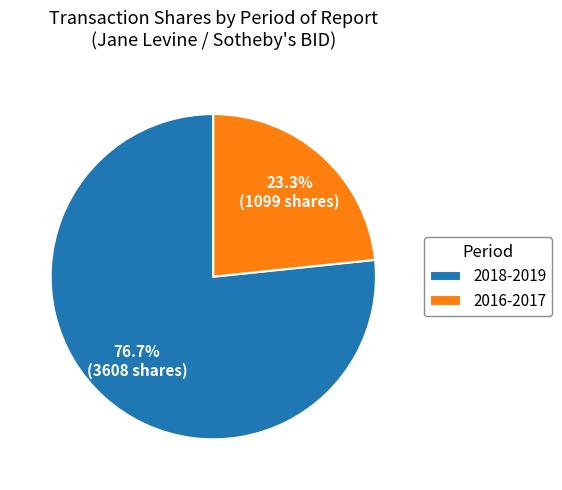

Which slice is the smallest?

2016-2017